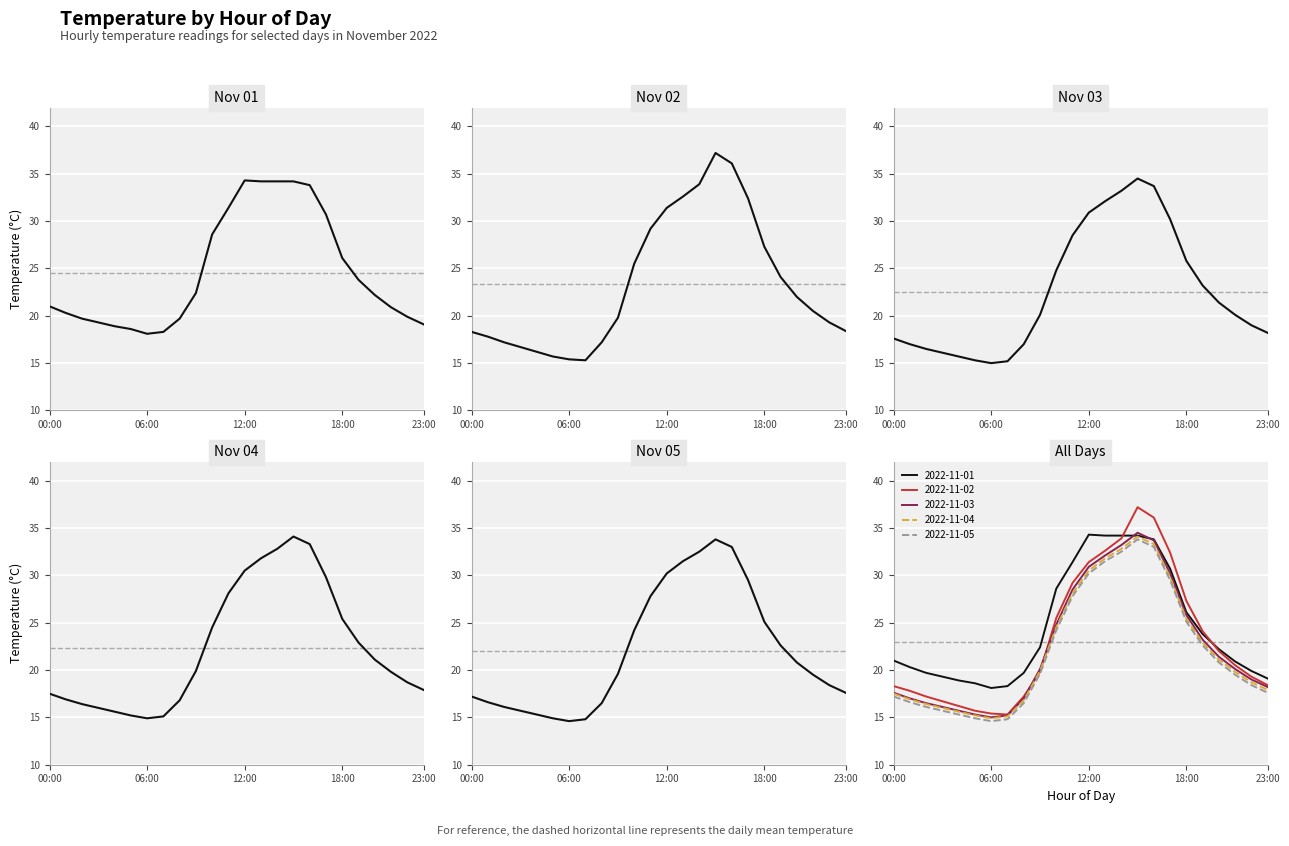

Reading left to right, what are all the values shown in this chart?

2022-11-01: 21.0	20.3	19.7	19.3	18.9	18.6	18.1	18.3	19.7	22.4	28.6	31.4	34.3	34.2	34.2	34.2	33.8	30.7	26.1	23.8	22.2	20.9	19.9	19.1
2022-11-02: 18.3	17.8	17.2	16.7	16.2	15.7	15.4	15.3	17.2	19.8	25.5	29.2	31.4	32.6	33.9	37.2	36.1	32.4	27.3	24.1	22.0	20.5	19.3	18.4
2022-11-03: 17.6	17.0	16.5	16.1	15.7	15.3	15.0	15.2	17.0	20.1	24.8	28.5	30.9	32.1	33.2	34.5	33.7	30.2	25.8	23.2	21.4	20.1	19.0	18.2
2022-11-04: 17.5	16.9	16.4	16.0	15.6	15.2	14.9	15.1	16.8	19.9	24.5	28.1	30.5	31.8	32.8	34.1	33.3	29.8	25.4	22.9	21.1	19.8	18.7	17.9
2022-11-05: 17.2	16.6	16.1	15.7	15.3	14.9	14.6	14.8	16.5	19.6	24.2	27.8	30.2	31.5	32.5	33.8	33.0	29.5	25.1	22.6	20.8	19.5	18.4	17.6